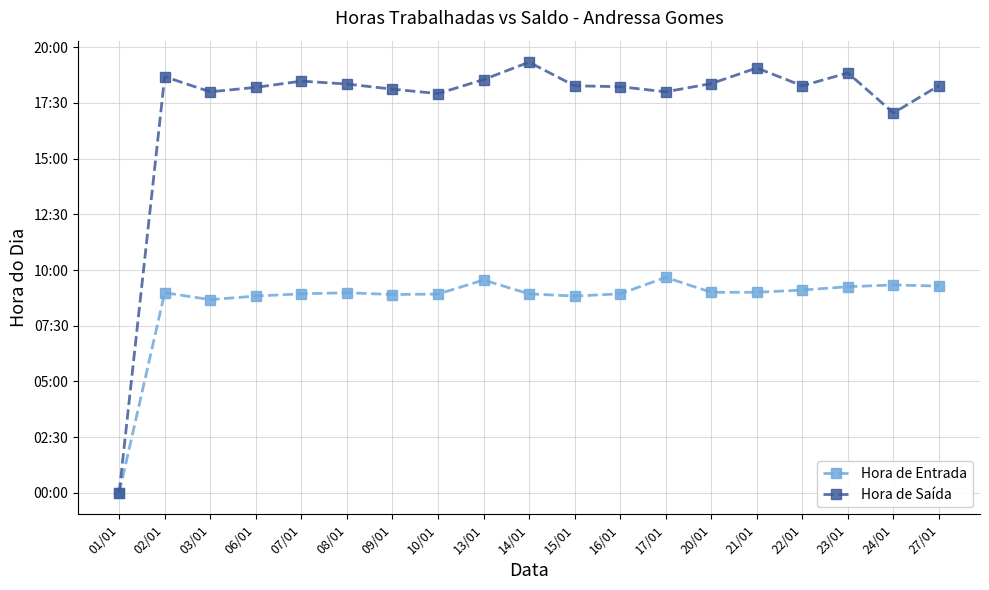

At how many categories does at least one series exceed 17?

18